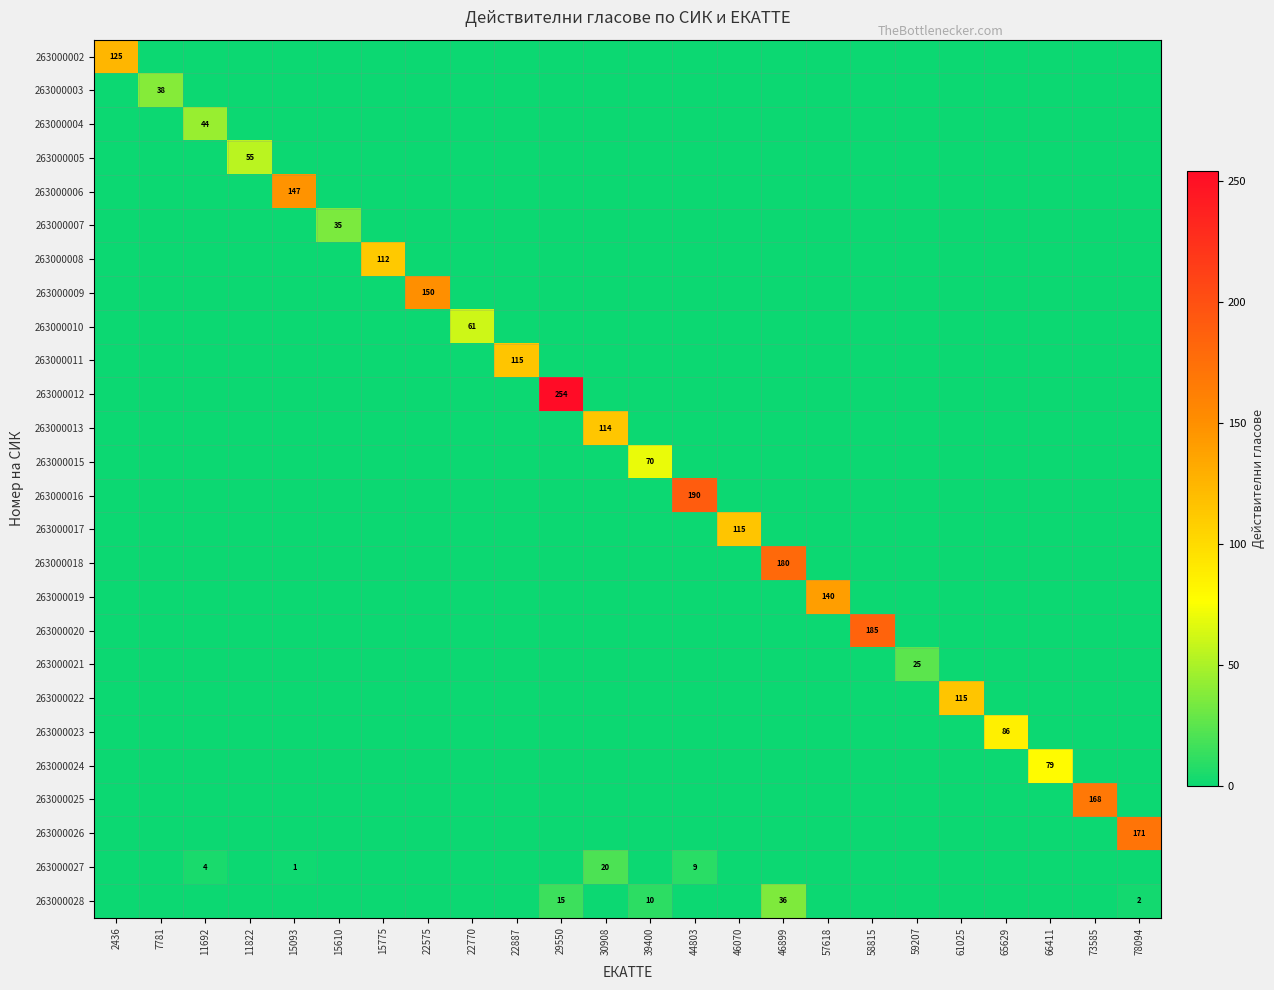

Is it true that 263000018 equals 257 at 46899?

False